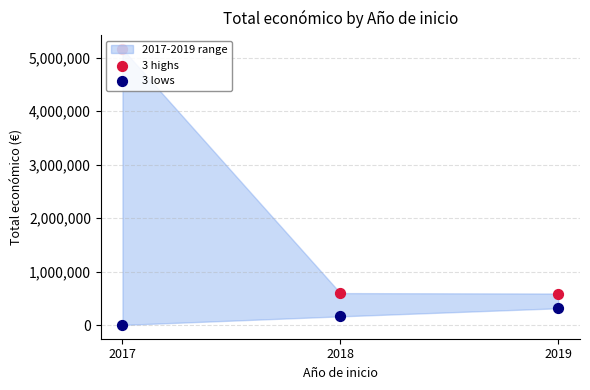

Which series has the widest spread of Y values?

3 highs